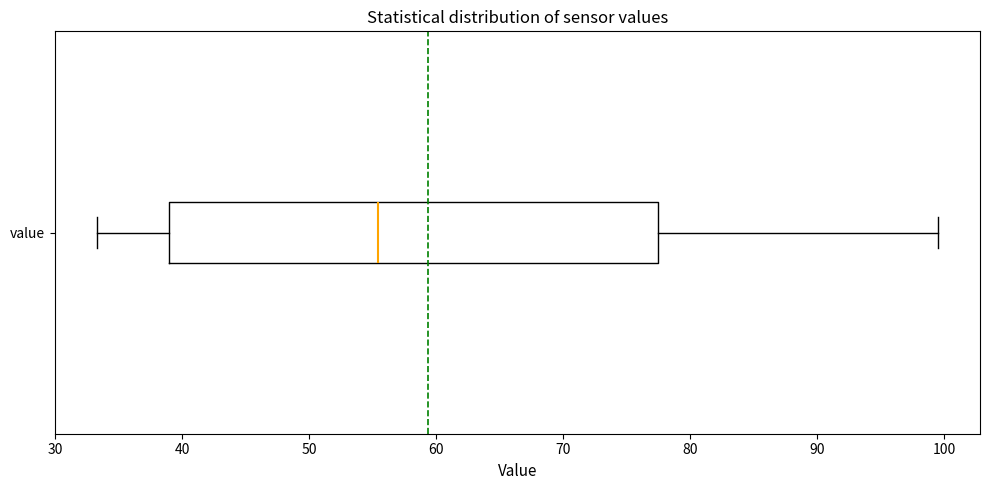

Where does the right whisker of the box for value end on the x-axis? The values are not printed on the chart, so give them approximately, as read against the axis.

100